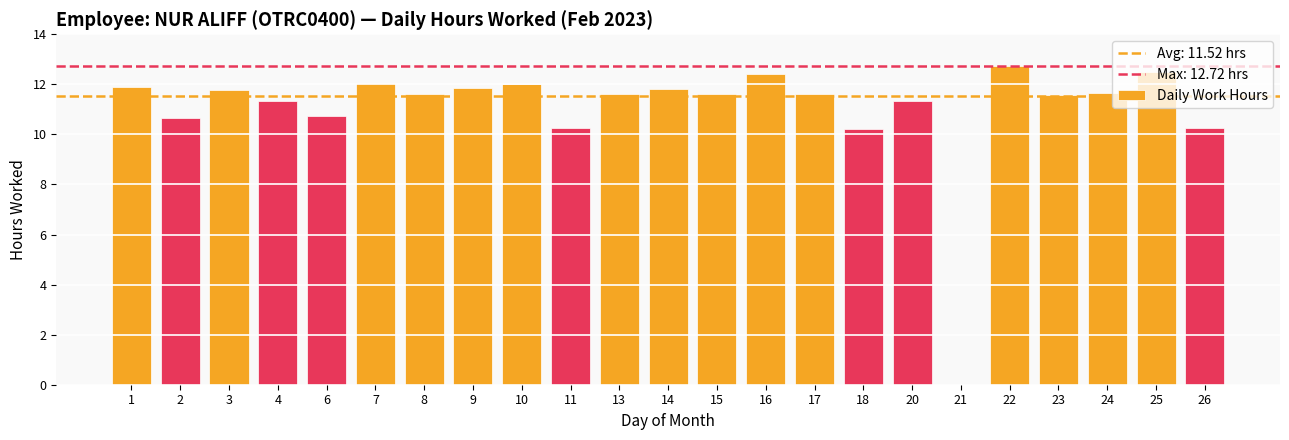

What is the sum of the values at 4 and 26?

21.6